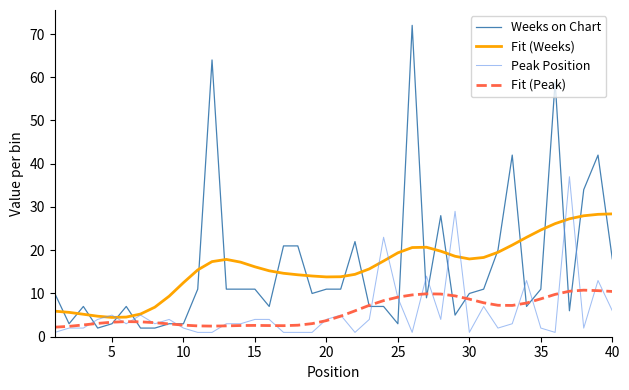

Which series has the widest spread of values?

Weeks on Chart